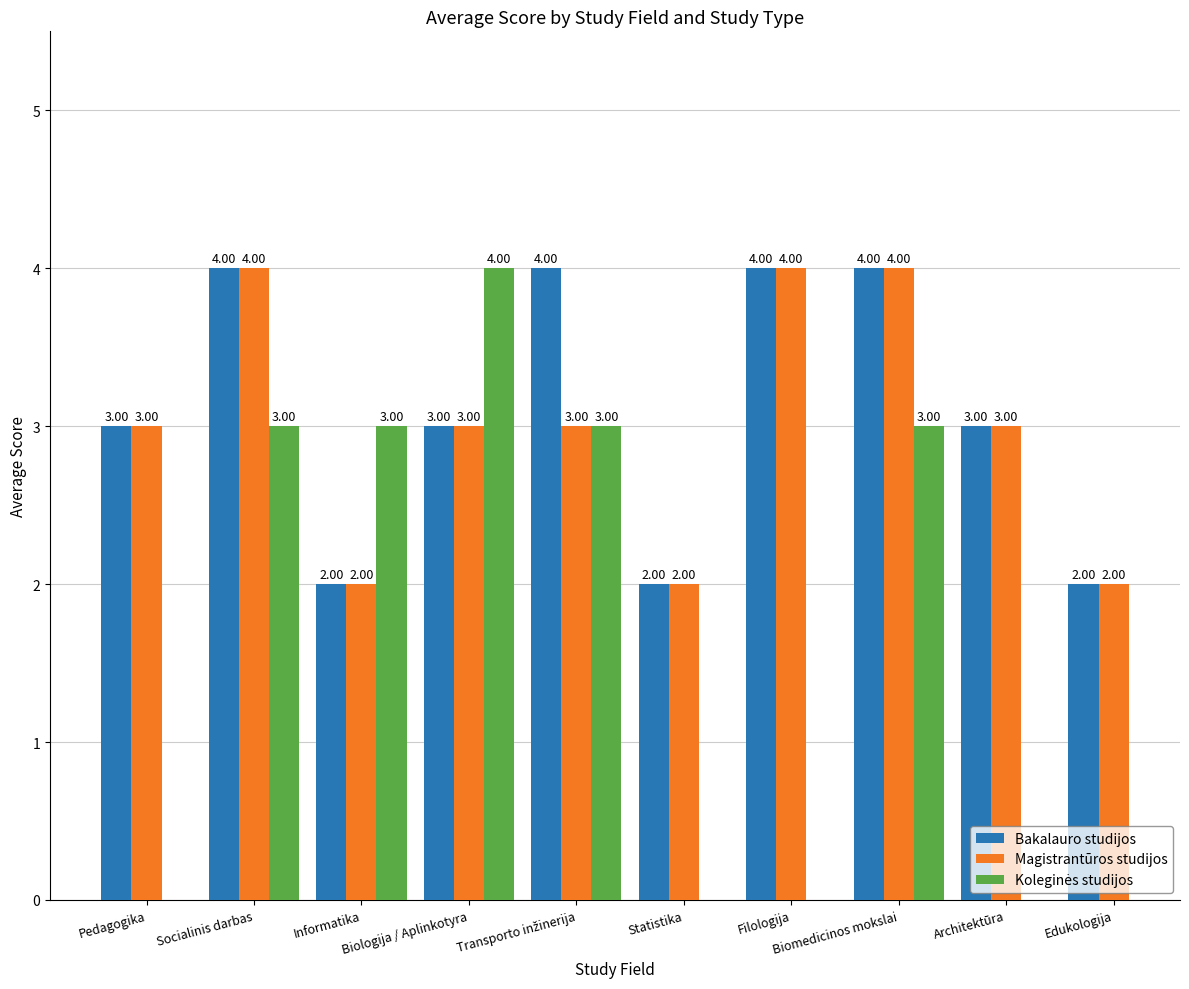

What is the value of the Magistrantūros studijos bar at the 4th from the left?

3